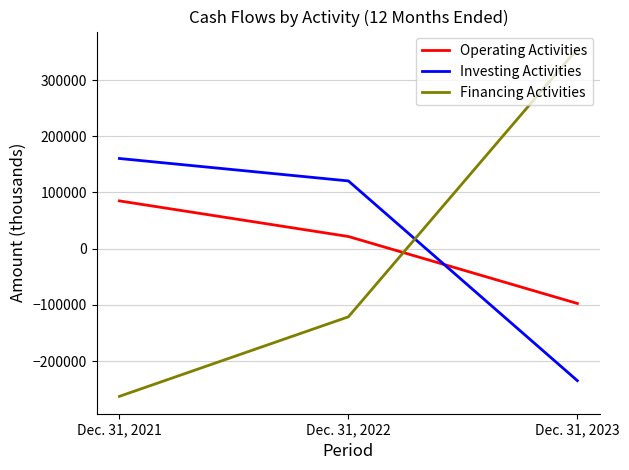

What is the total value across all series at Dec. 31, 2022?

20703